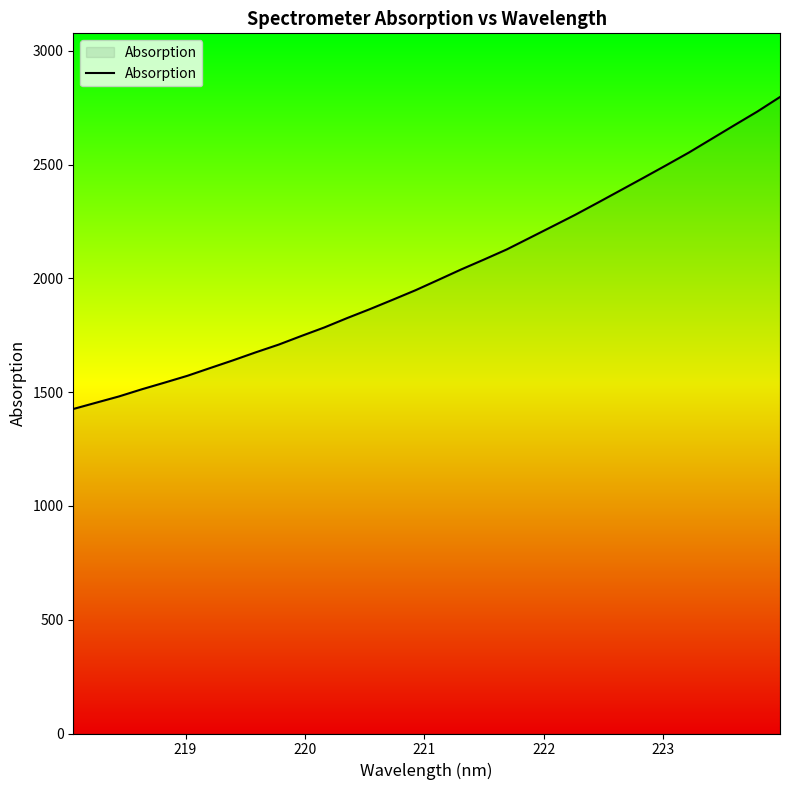

What is the smallest value displayed?

1426.1